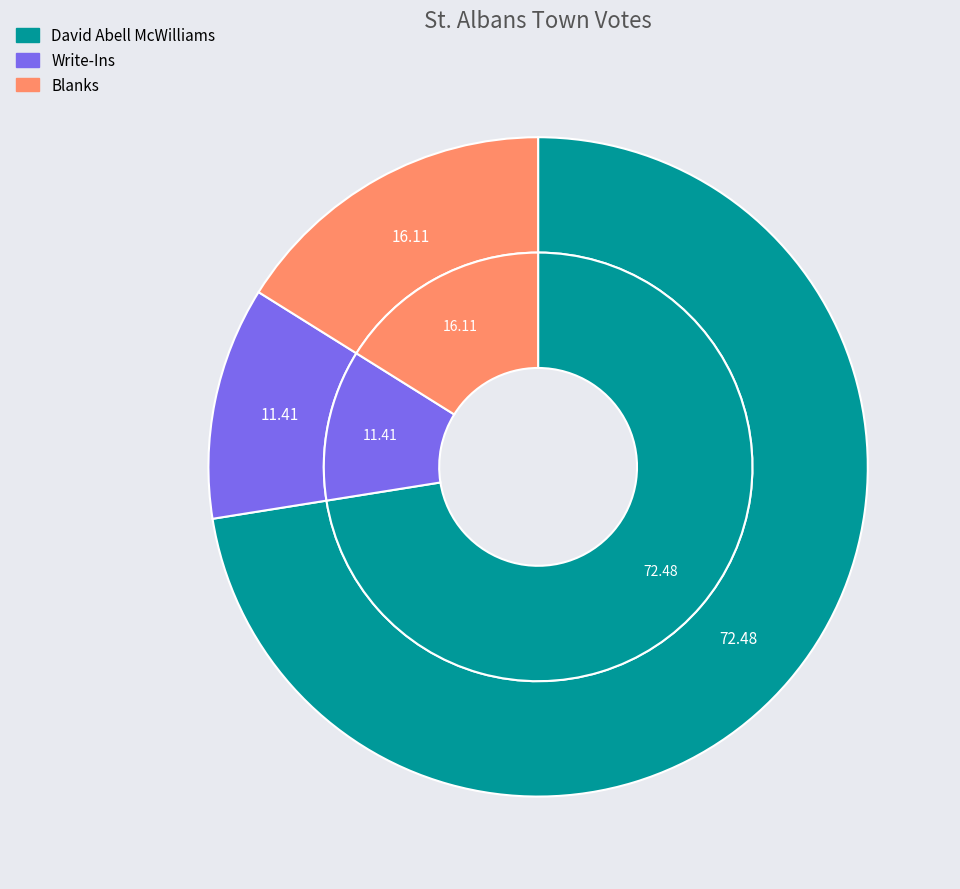

To the nearest percent, what portion does Write-Ins represent?

11%